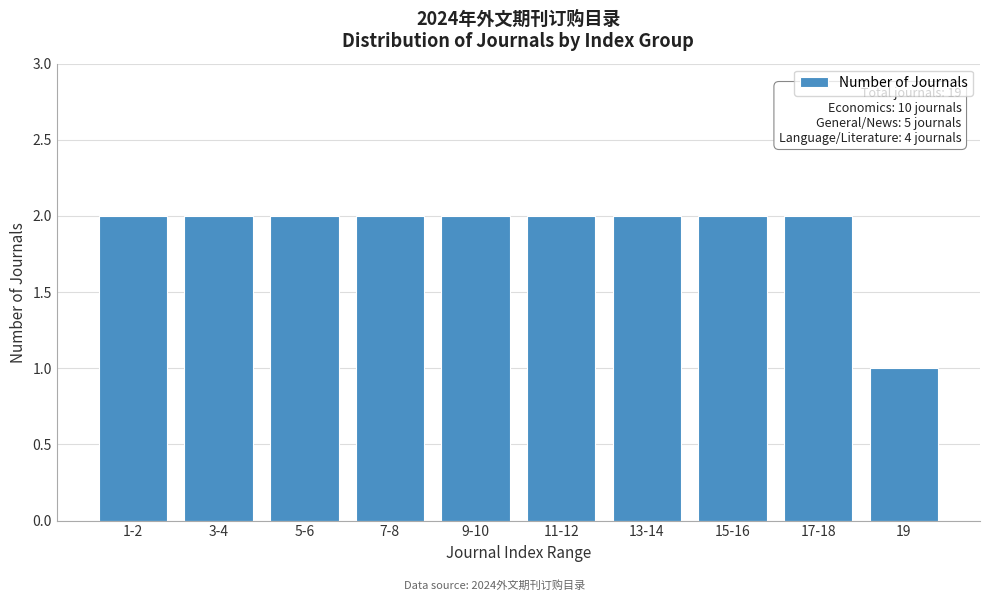

Reading left to right, transcribe all the data shown in this chart.

2	2	2	2	2	2	2	2	2	1